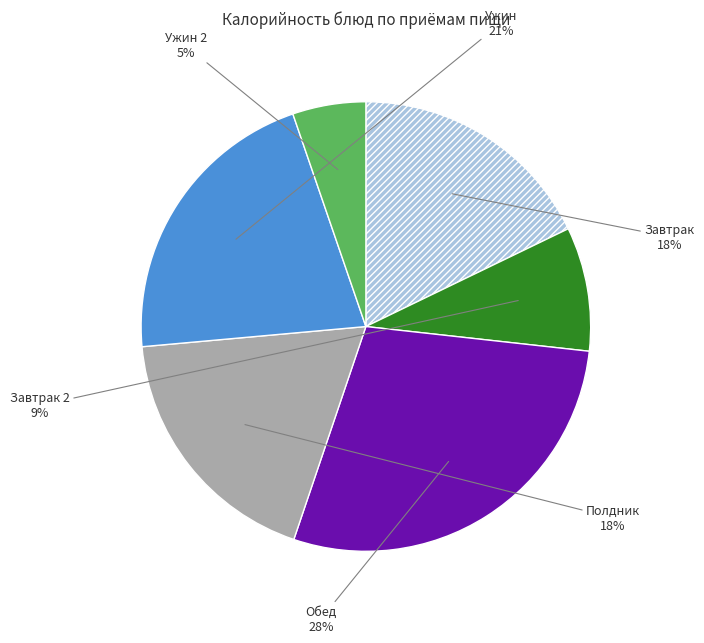

Is there a majority slice in this chart?

No